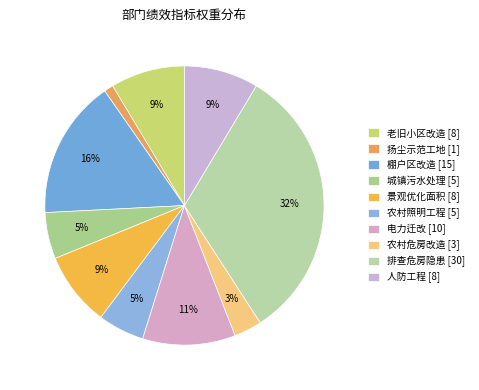

To the nearest percent, what is the combined percentage of 城镇污水处理 and 电力迁改?

16%